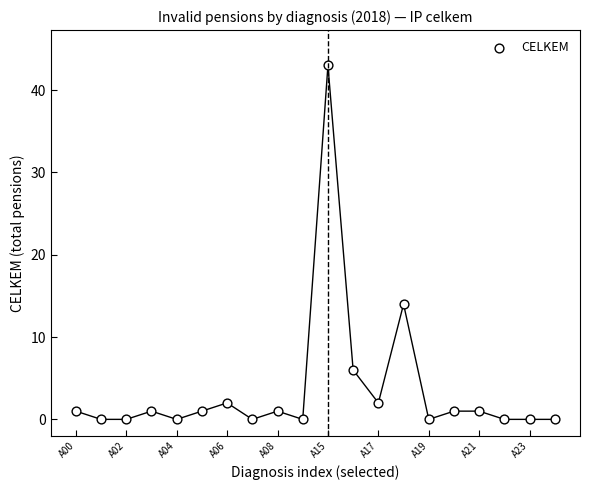

What Y value in the scatter plot is closest to 21?

14